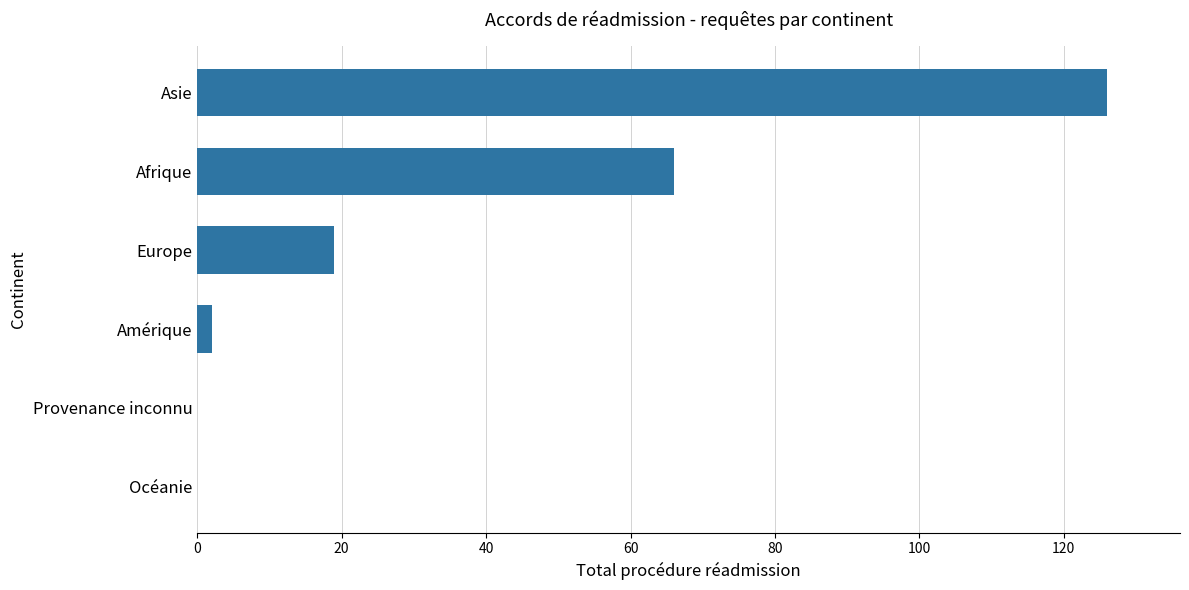

Reading bottom to top, what are all the values shown in this chart?

Océanie=0	Provenance inconnu=0	Amérique=2	Europe=19	Afrique=66	Asie=126